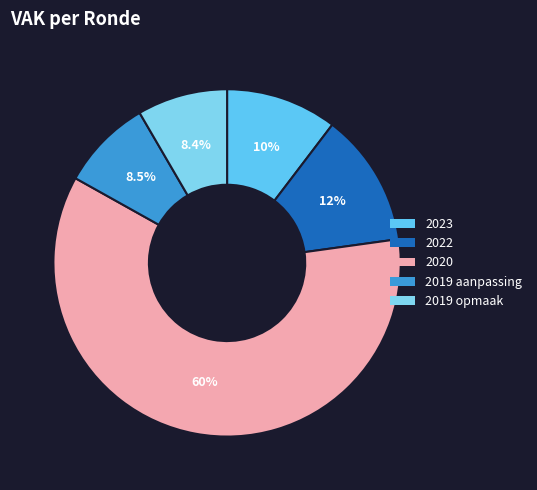

Which category accounts for the majority?

2020